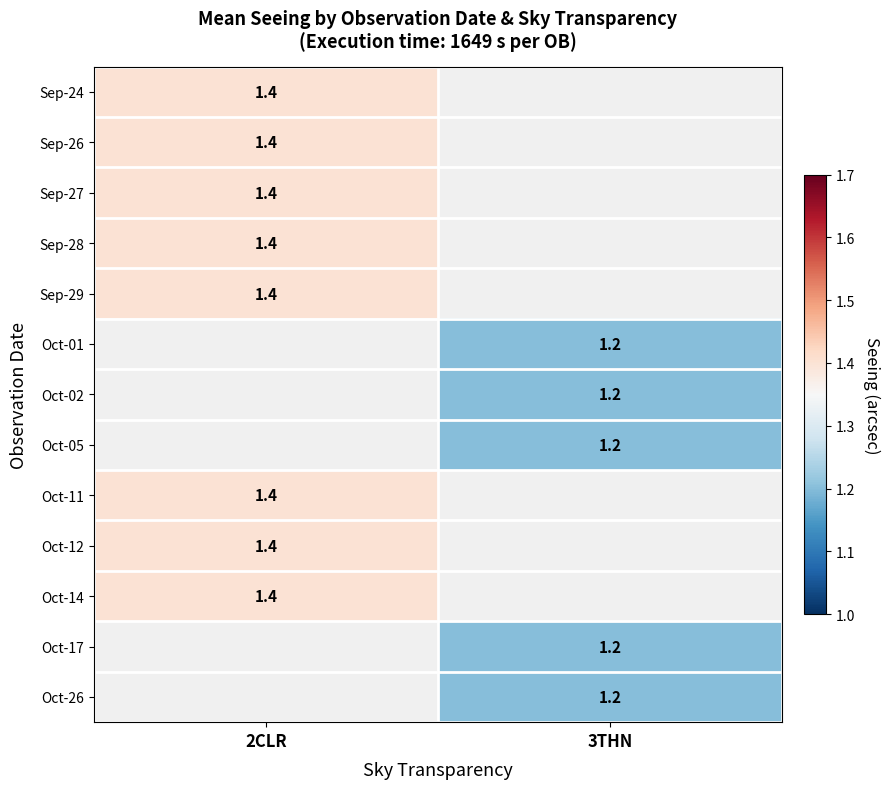

Is the value of Sep-28 at 2CLR greater than the value of Oct-17 at 3THN?

Yes